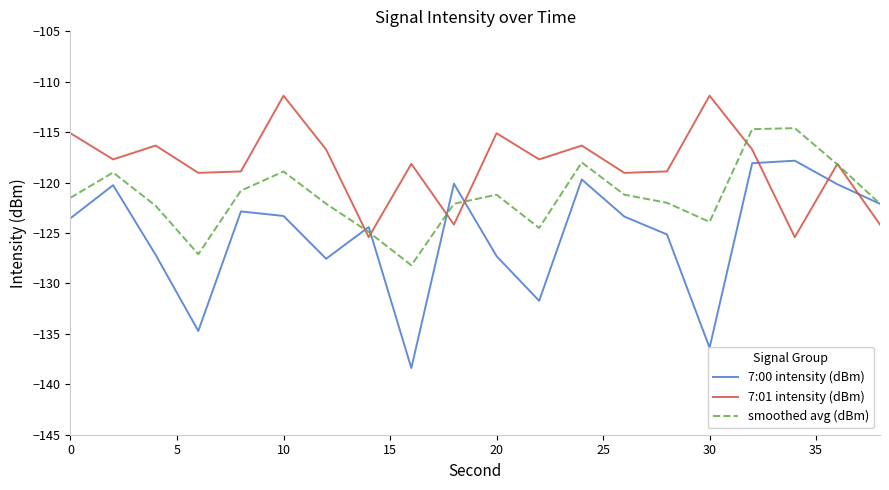

Which series has the largest range (max minus min)?

7:00 intensity (dBm)